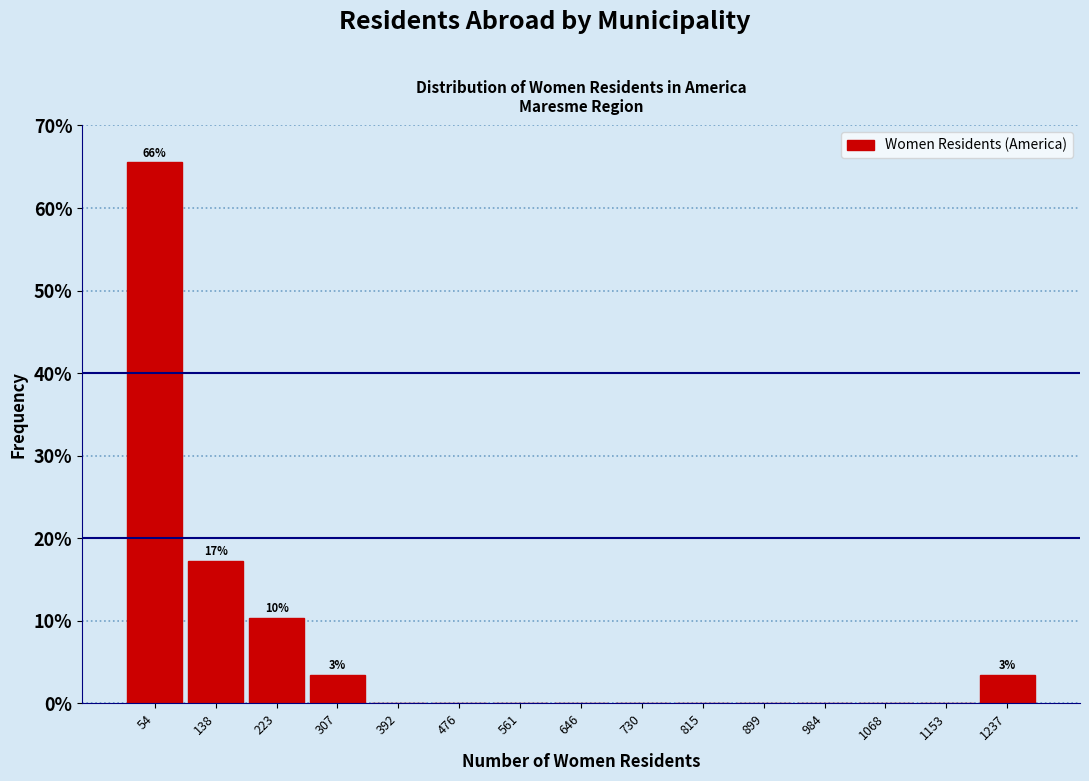

Which range on the x-axis has the tallest bar?

10 to 100